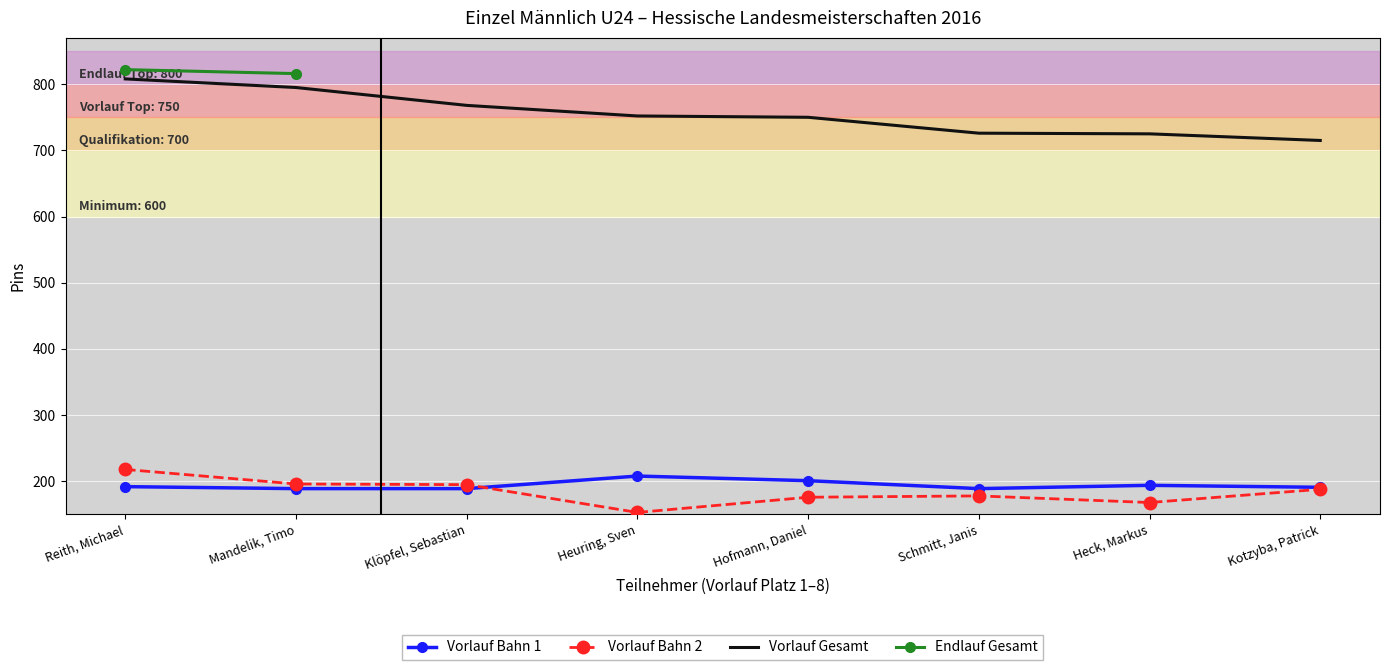

True or false: Vorlauf Gesamt and Endlauf Gesamt cross at least once.

False